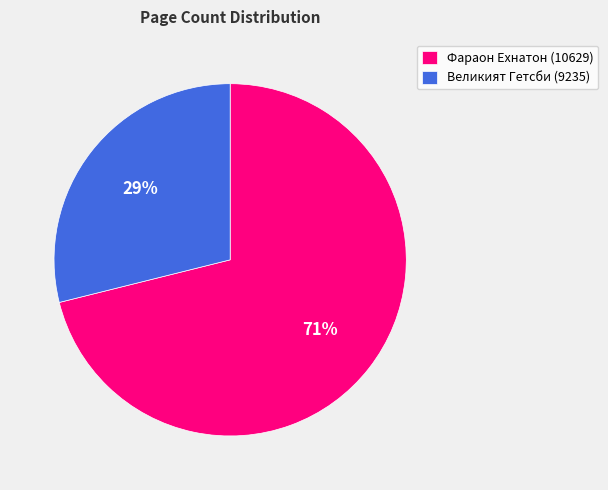

How many segments does this pie chart have?

2